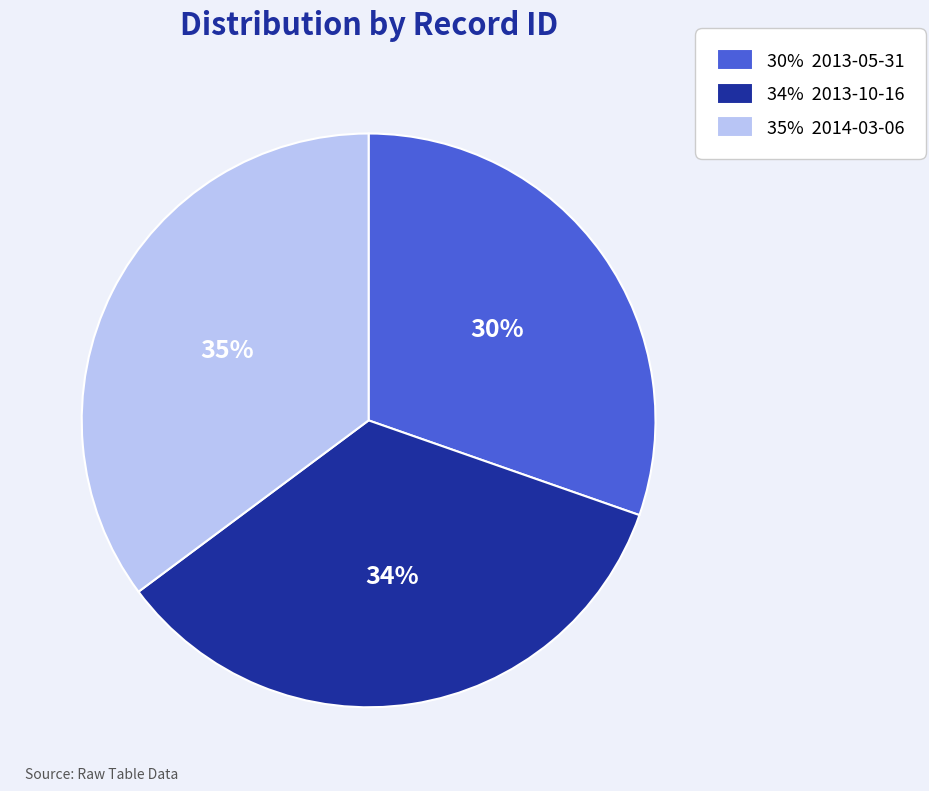

To the nearest percent, what is the difference between the largest and smallest slice percentages?

5%